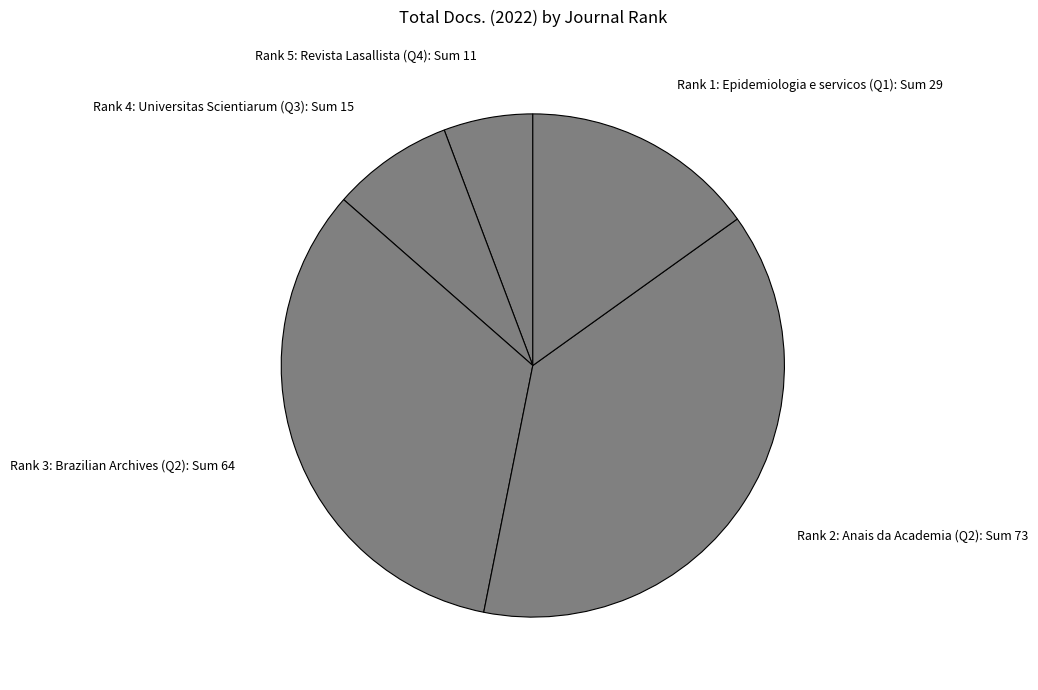

Is the sum of Rank 2: Anais da Academia (Q2): Sum 73 and Rank 3: Brazilian Archives (Q2): Sum 64 greater than half?

Yes